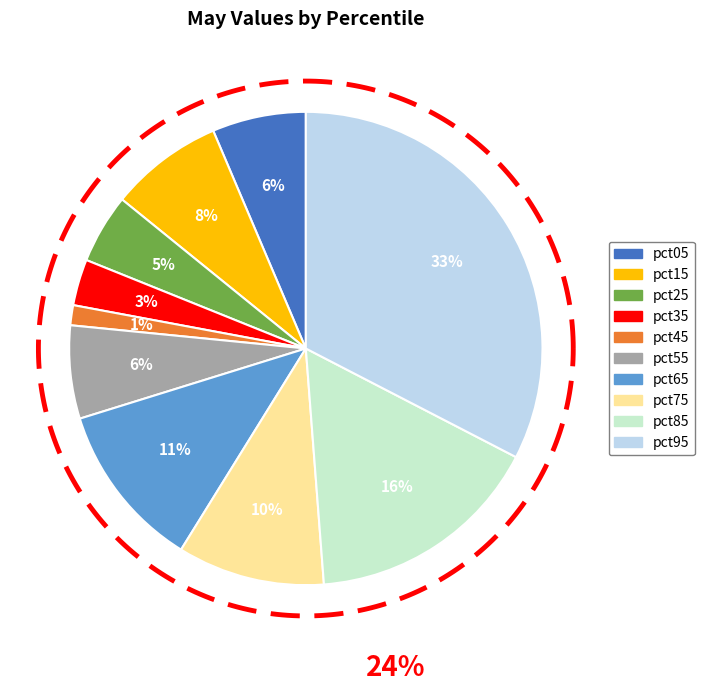

Is pct35 the majority of the pie?

No